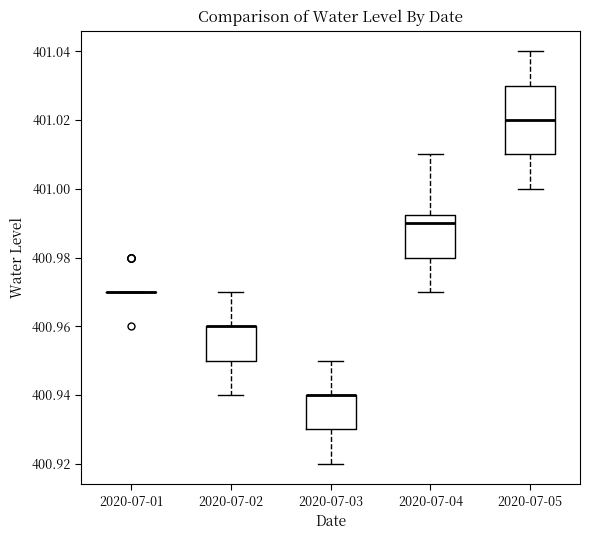

Where is the lower edge of the box for 2020-07-04 on the y-axis? The values are not printed on the chart, so give them approximately, as read against the axis.

400.980